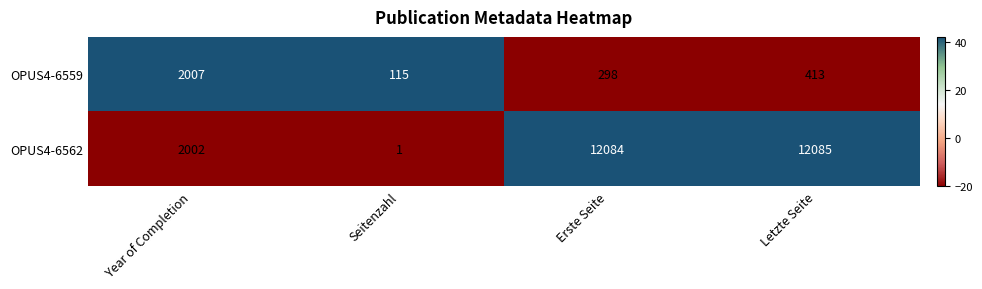

Reading left to right, transcribe all the data shown in this chart.

OPUS4-6559: 2007	115	298	413
OPUS4-6562: 2002	1	12084	12085